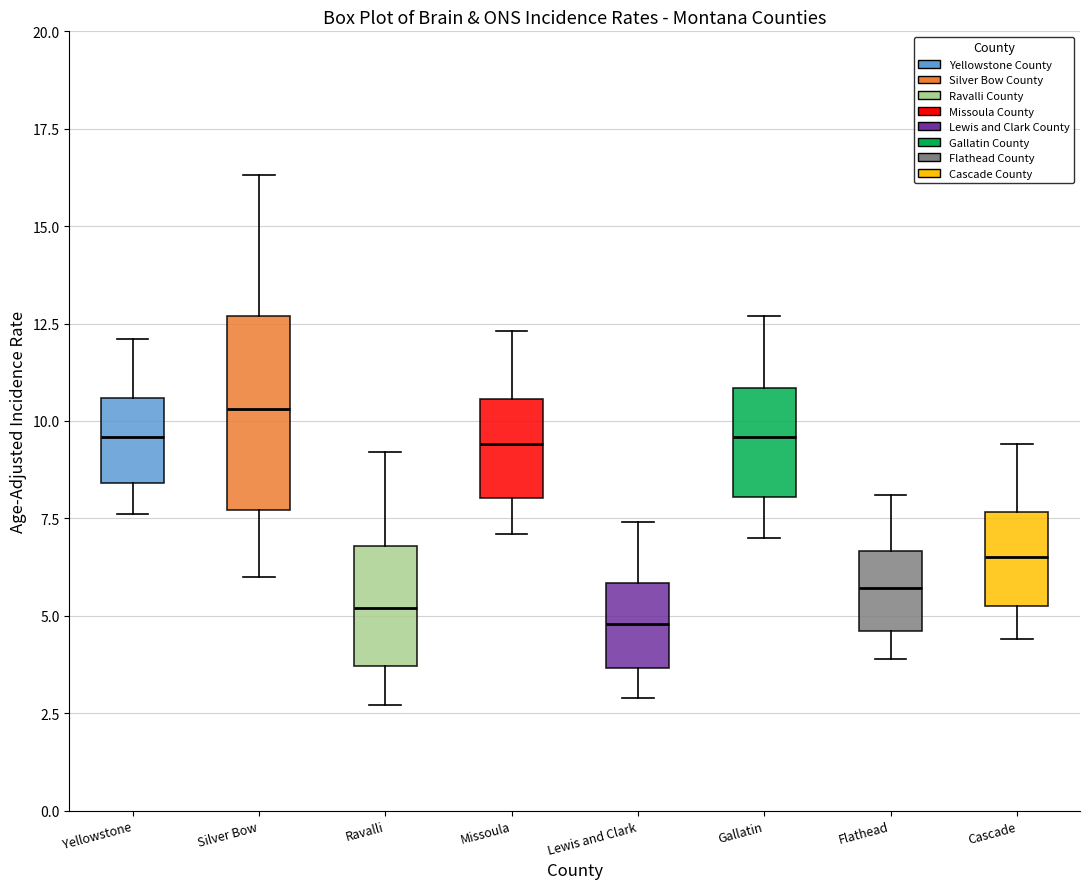

Where does the median line of the box for Flathead sit on the y-axis? The values are not printed on the chart, so give them approximately, as read against the axis.

5.5